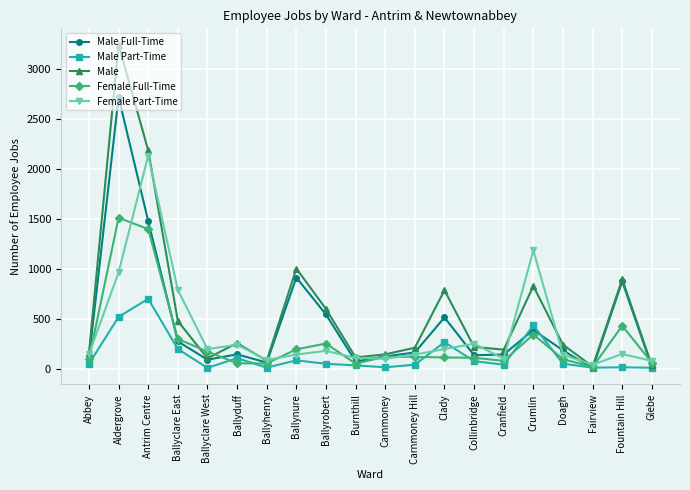

After their last crossing, which series has the higher values: Male Part-Time or Female Full-Time?

Female Full-Time